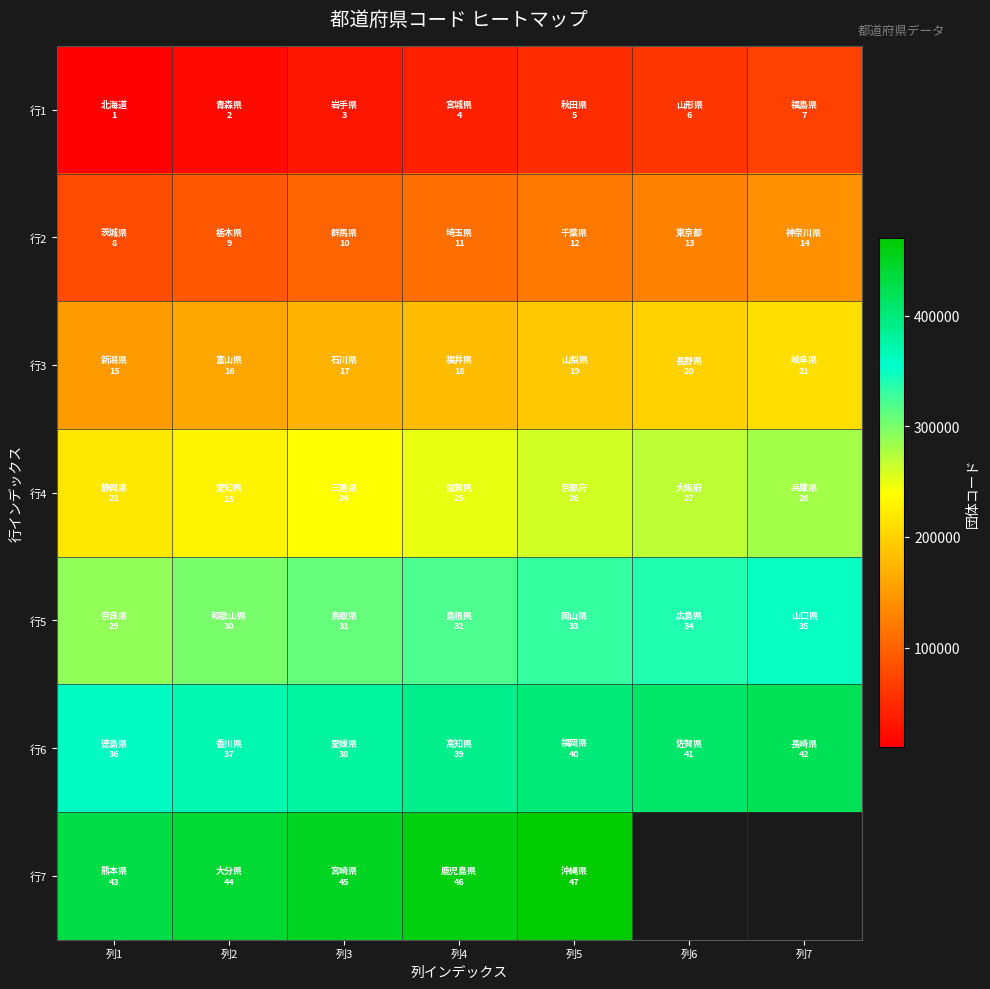

What is the difference between the highest and lowest values at 列3?

419999.0